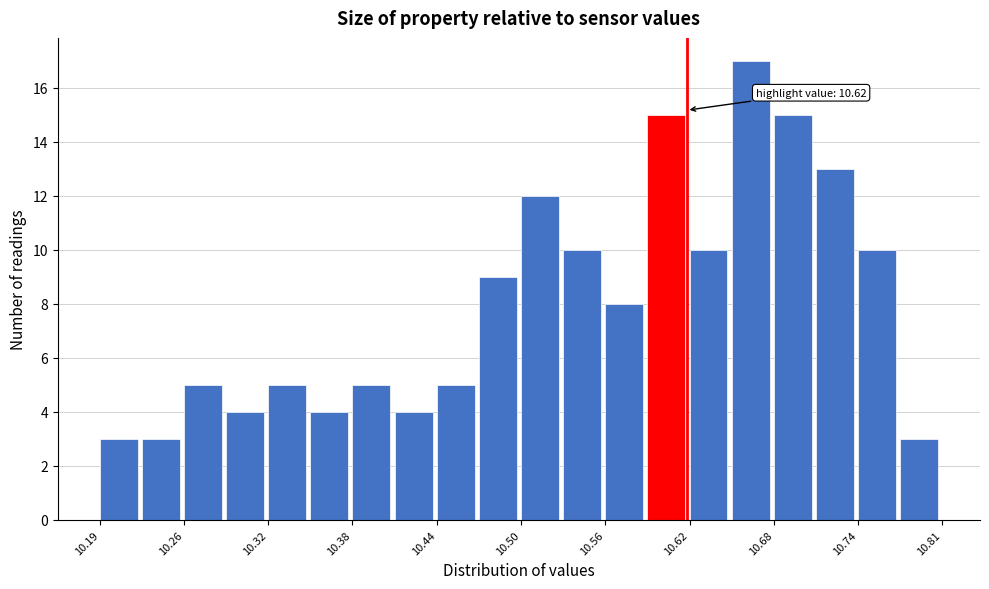

Read against the x-axis, roughly where is the centre of the tallest bar?

10.67